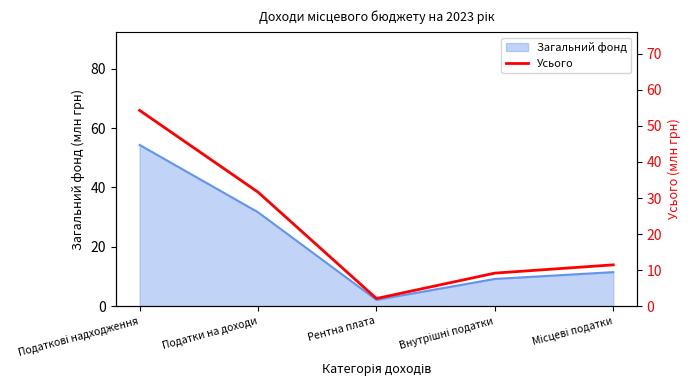

Which label corresponds to the smallest value in the chart?

Рентна плата